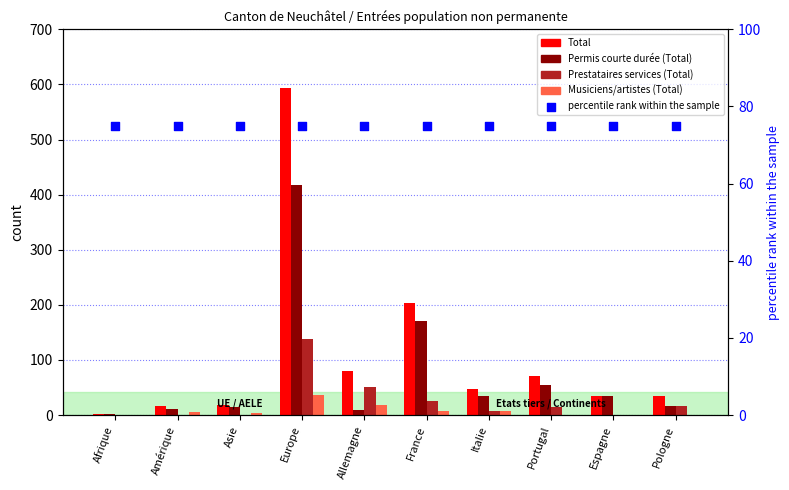

What are all the series names shown in the legend?

Total, Permis courte durée (Total), Prestataires services (Total), Musiciens/artistes (Total), percentile rank within the sample